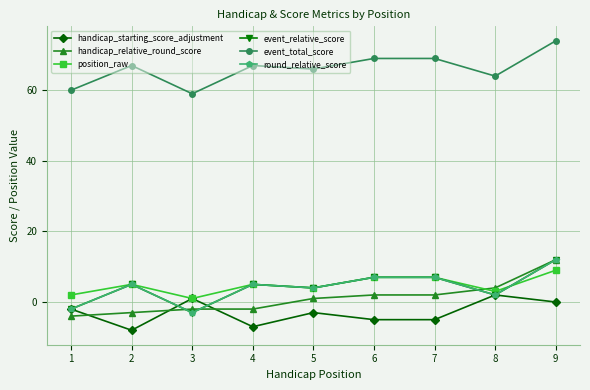

Where is the first local maximum for position_raw?

2